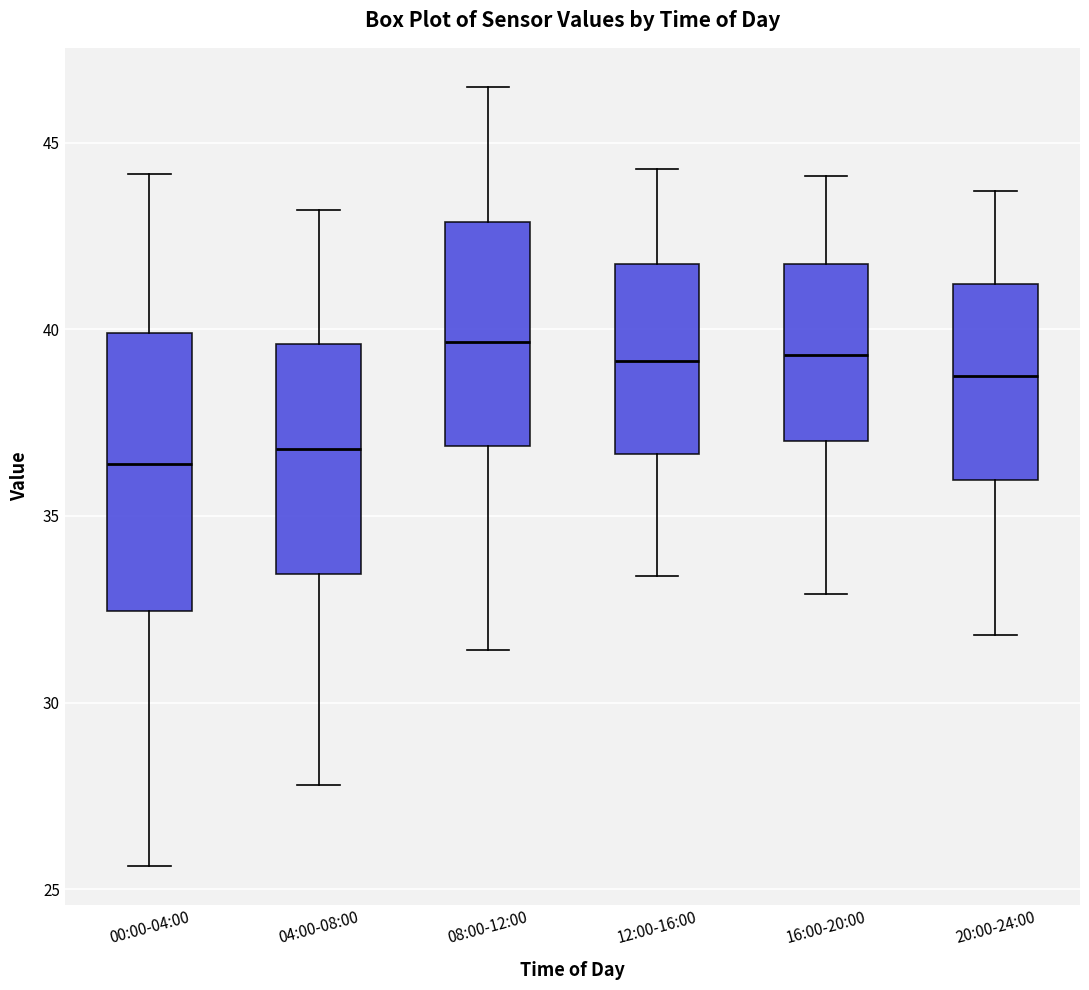

Reading left to right, read every box against the y-axis: the position of its median line, the range the box covers, and the ends of its whiskers. The values are not printed on the chart, so give them approximately, as read against the axis.

00:00-04:00: median 36.5, box 32.5 to 40.0, whiskers 25.5 to 44.0
04:00-08:00: median 37.0, box 33.5 to 39.5, whiskers 28.0 to 43.0
08:00-12:00: median 39.5, box 37.0 to 43.0, whiskers 31.5 to 46.5
12:00-16:00: median 39.0, box 36.5 to 42.0, whiskers 33.5 to 44.5
16:00-20:00: median 39.5, box 37.0 to 42.0, whiskers 33.0 to 44.0
20:00-24:00: median 39.0, box 36.0 to 41.0, whiskers 32.0 to 43.5